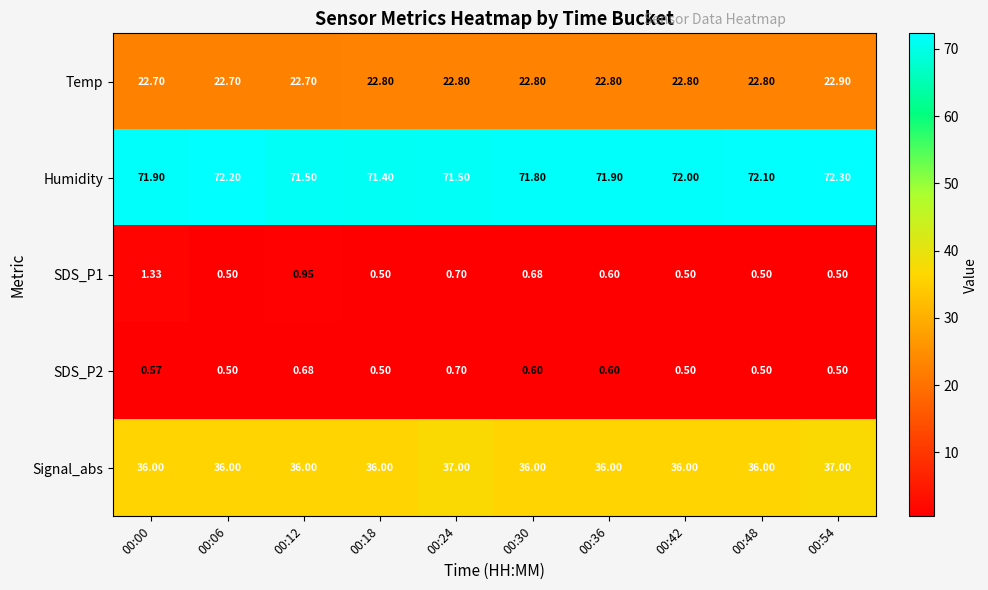

Between 00:12 and 00:54, which series saw the biggest shift?

Signal_abs